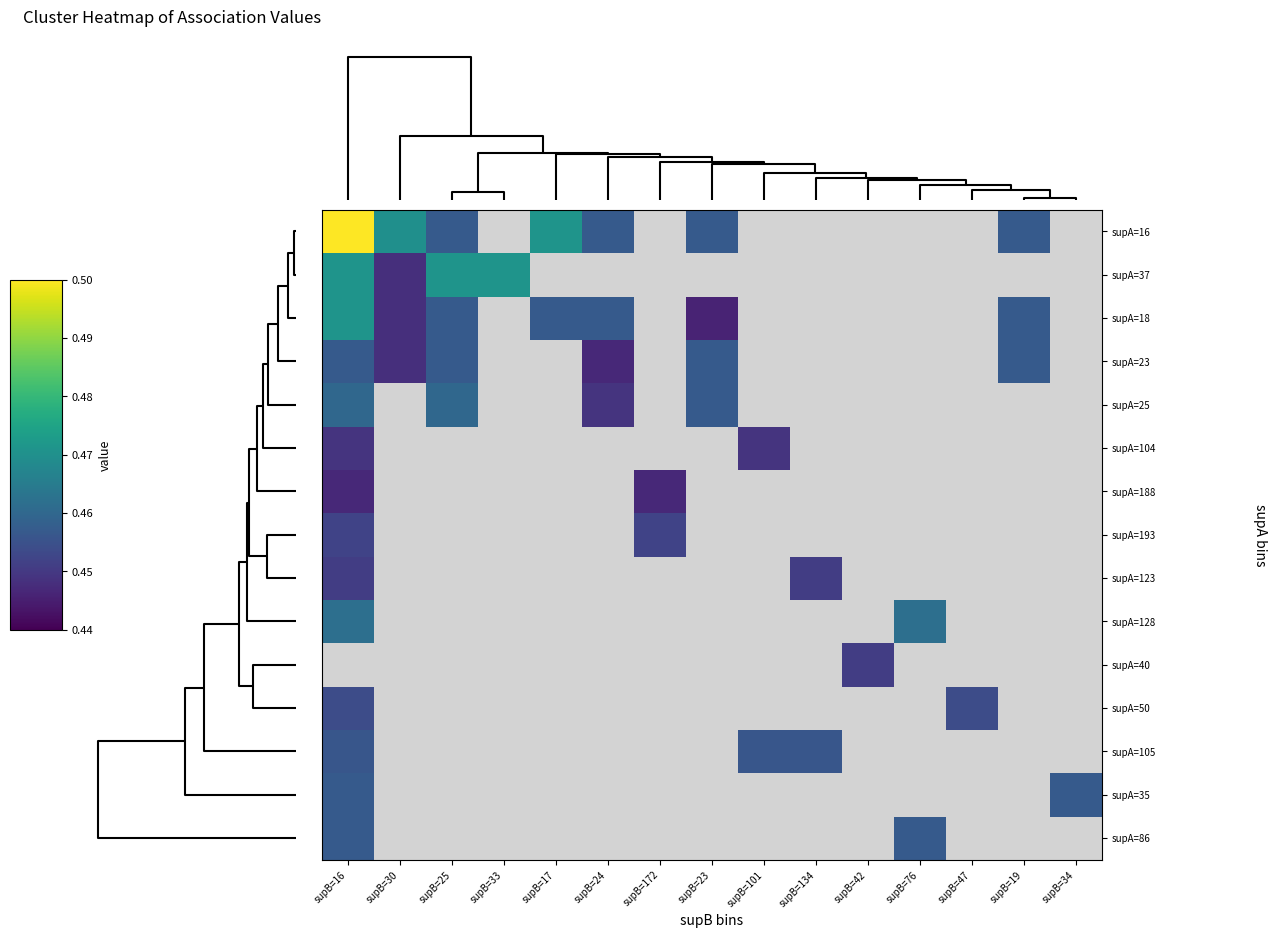

What is the smallest value displayed?

0.4